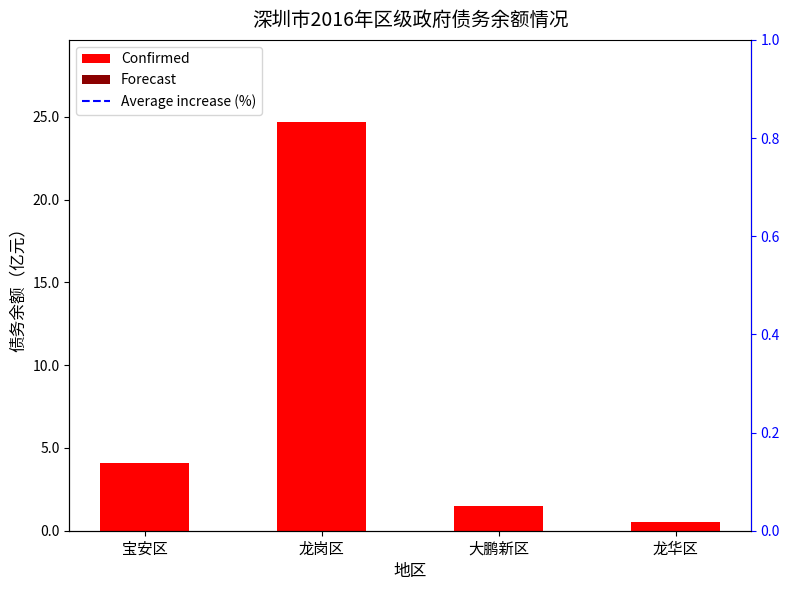

Reading right to left, extract all data points from this chart.

龙华区=0.6	大鹏新区=1.5	龙岗区=24.7	宝安区=4.1